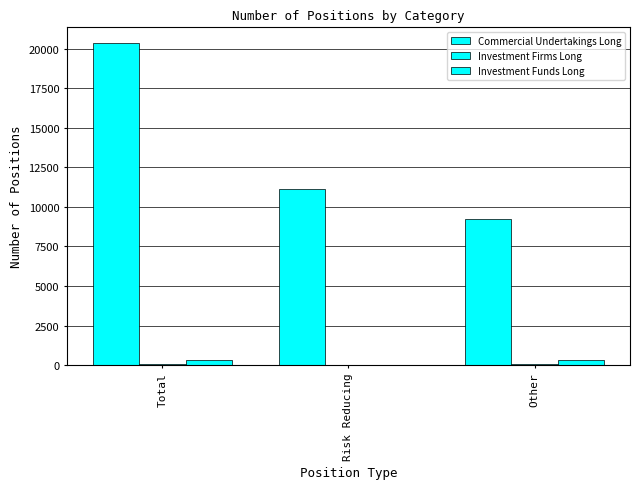

How many categories are shown in the chart?

3